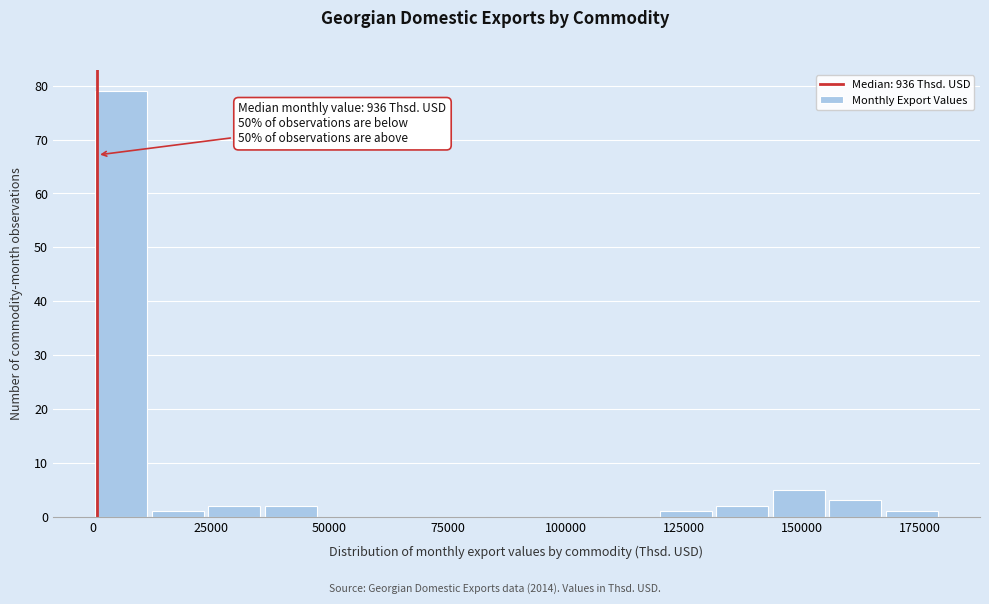

Read against the x-axis, roughly where is the centre of the tallest bar?

5000